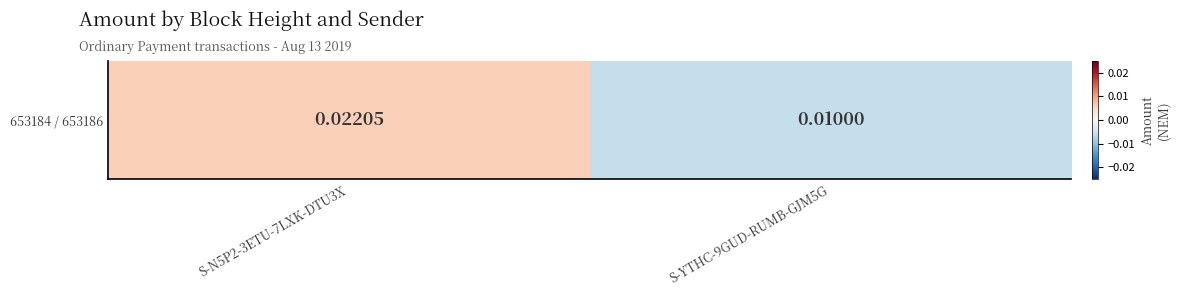

True or false: the data shows -0.0 at S-YTHC-9GUD-RUMB-GJM5G.

False